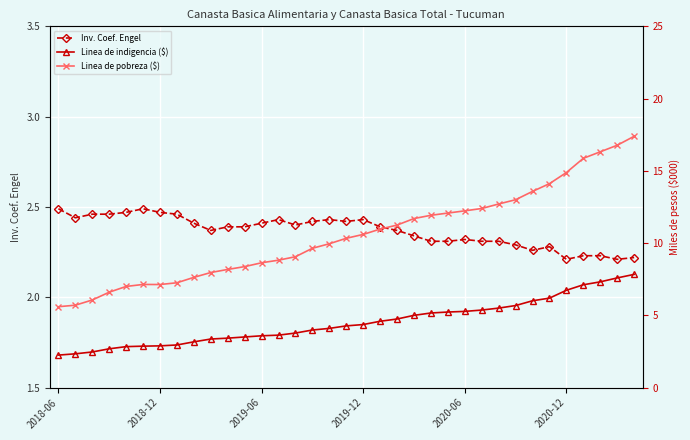

What is the smallest value displayed?

2.2